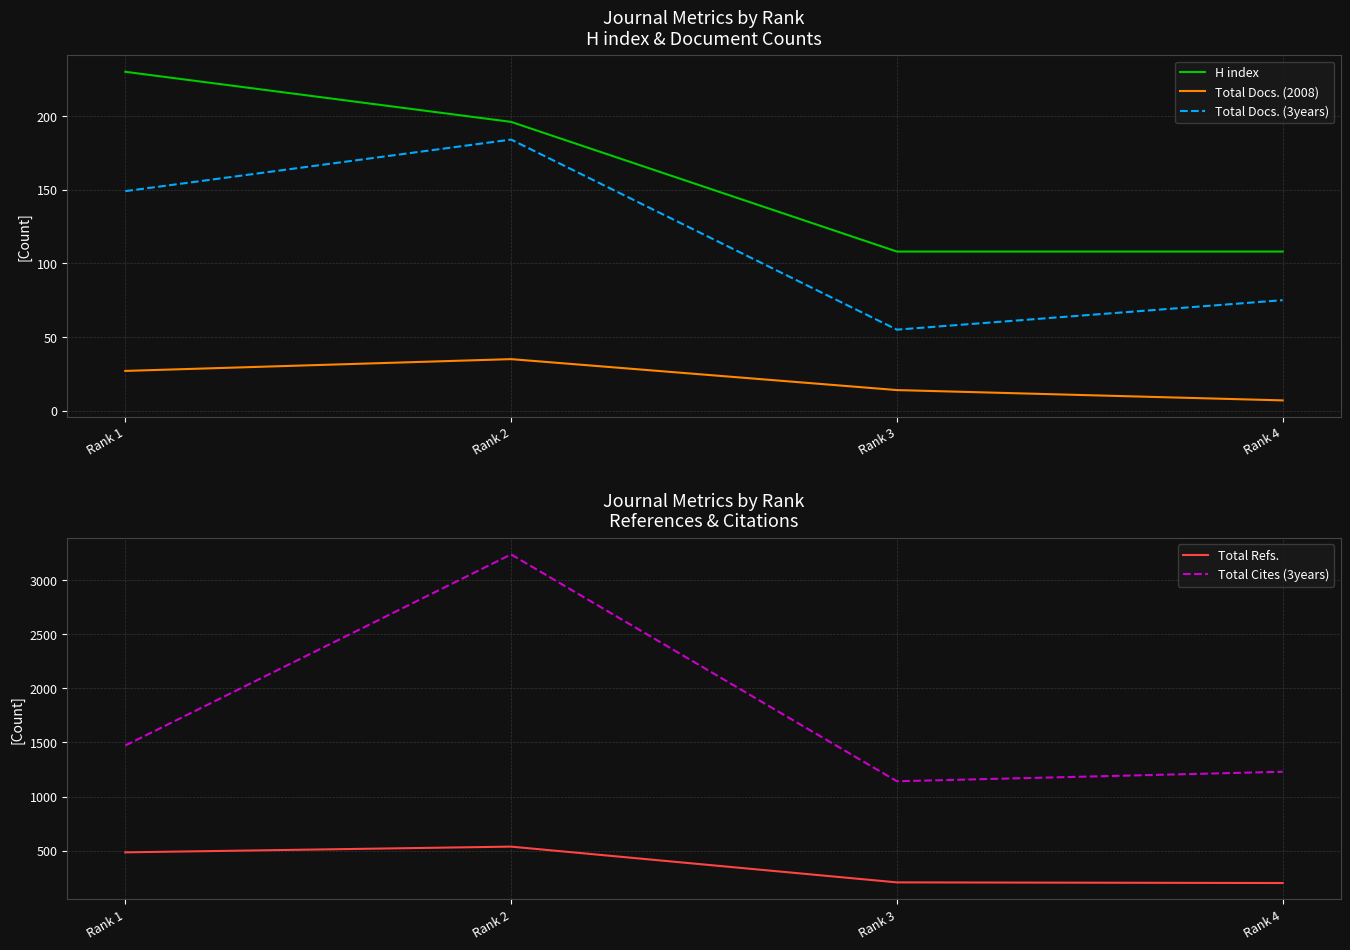

What is the value of the Total Cites (3years) point at the 4th from the left?

1229